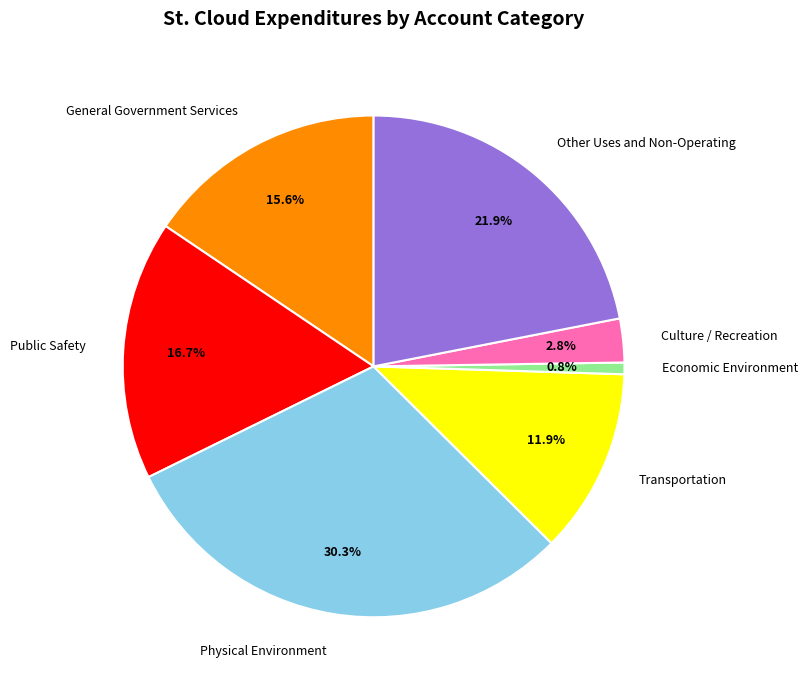

To the nearest percent, what is the combined percentage of Transportation and Economic Environment?

13%